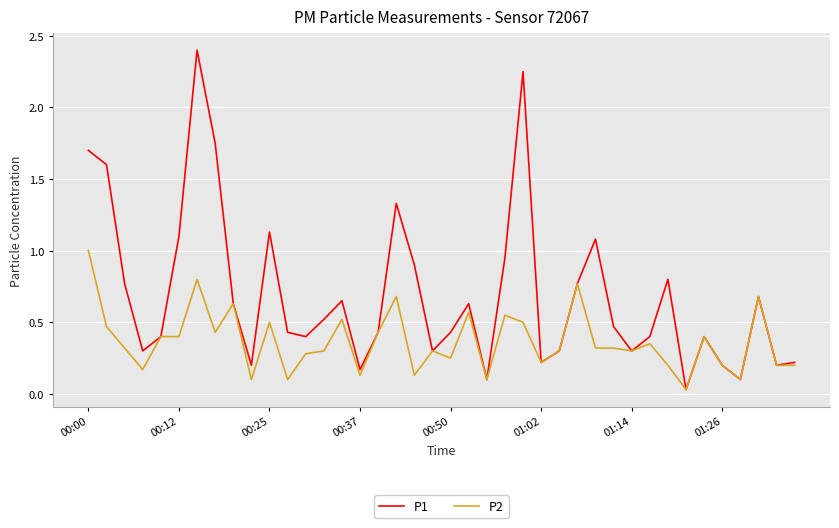

True or false: P1 has more than 0 points higher than both neighbors.

True